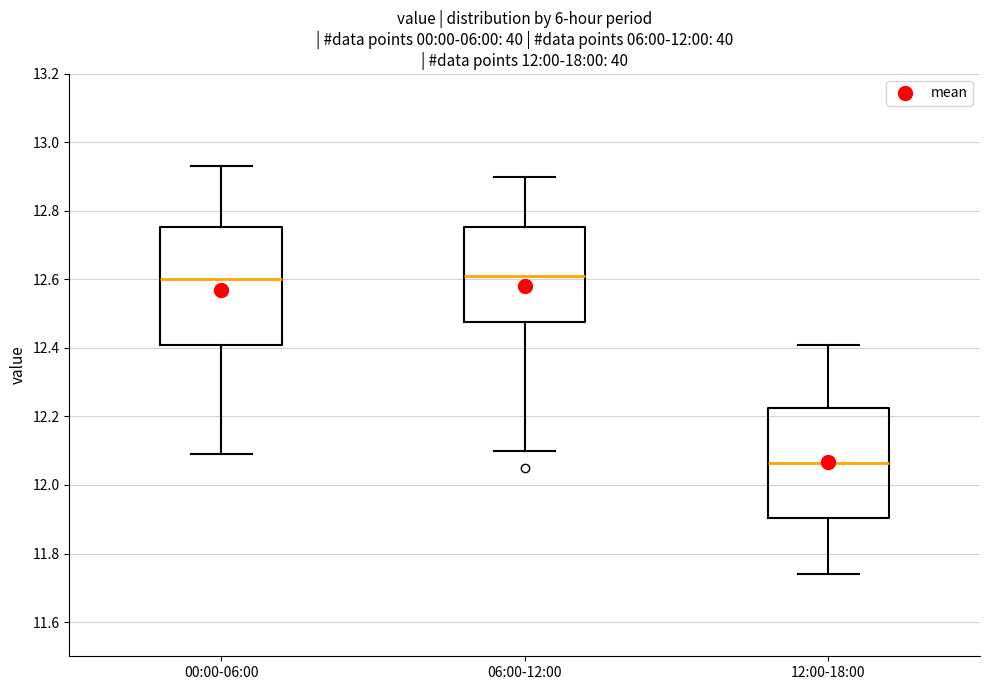

Comparing the boxes themselves (not the whiskers), which one is the tallest?

00:00-06:00